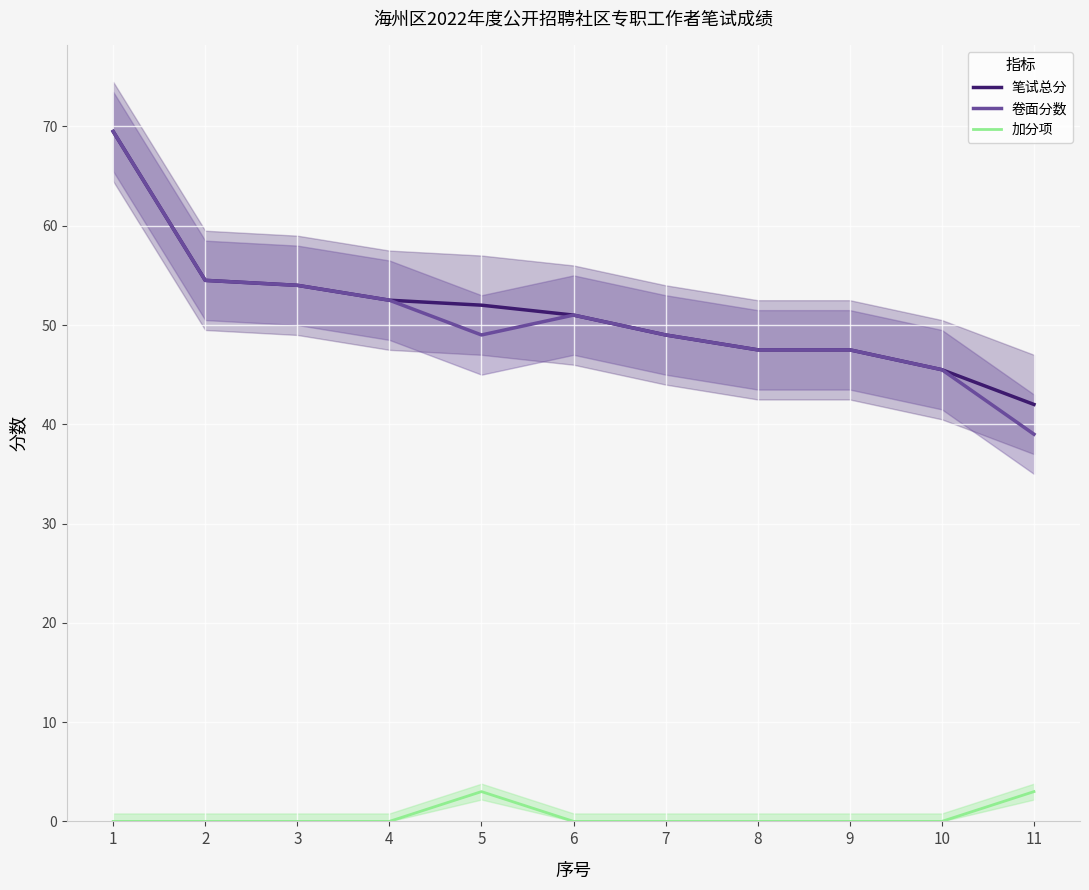

At which label does 卷面分数 first exceed 49?

1